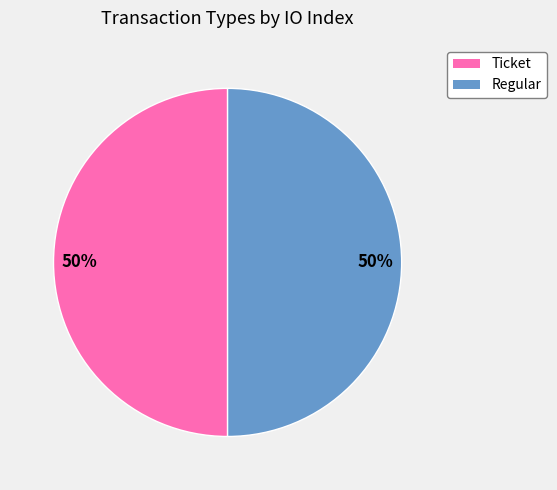

The Regular slice represents 58% of the pie. True or false?

False